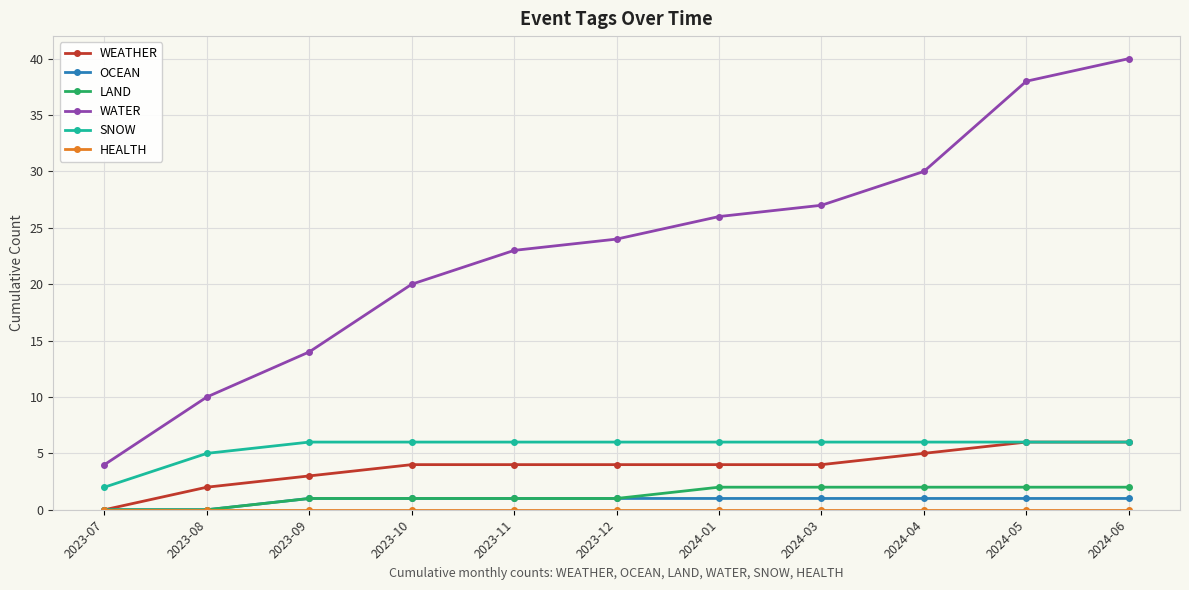

Is it true that OCEAN equals 1 at 2024-06?

True